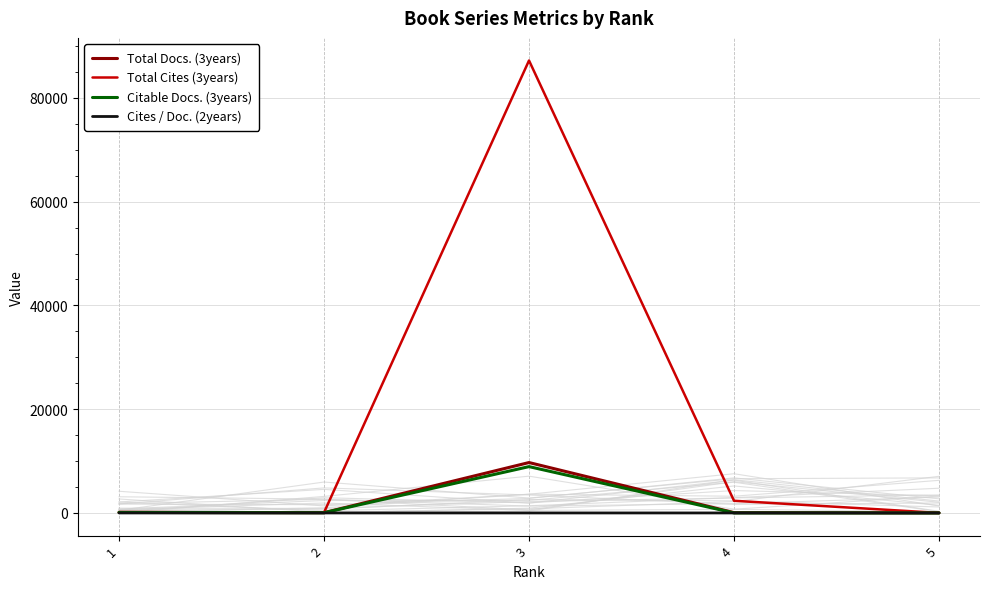

The Total Cites (3years) series shows 14.0 at 5. True or false?

True